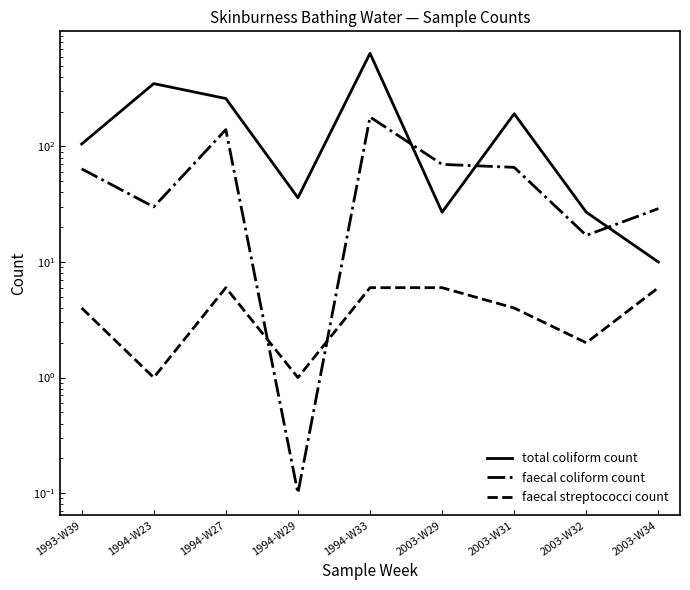

True or false: faecal streptococci count and total coliform count intersect in this chart.

False